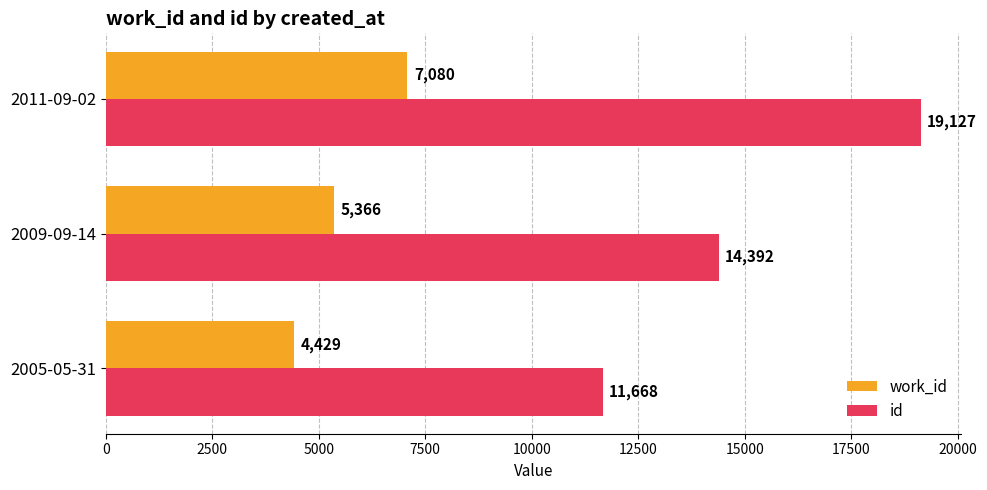

Rank the series by their maximum value, from highest to lowest.

id, work_id